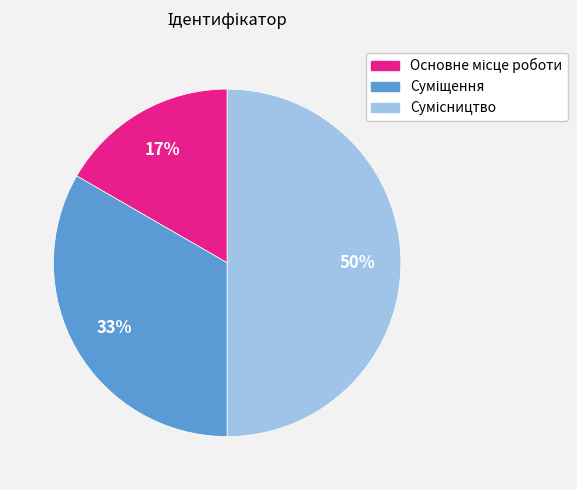

To the nearest percent, what is the average slice percentage?

33%